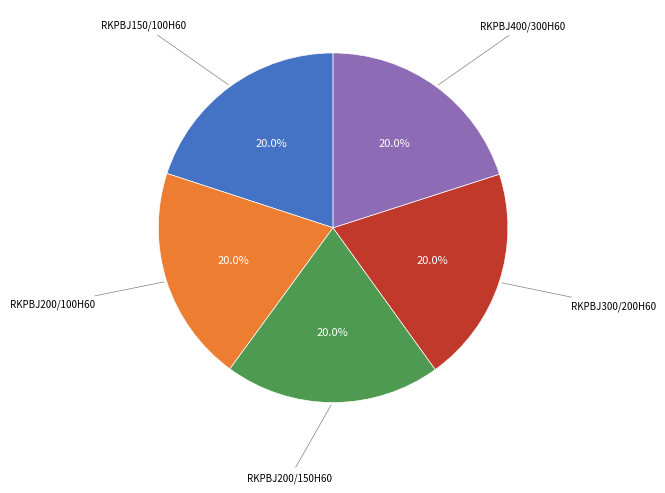

Is there a majority slice in this chart?

No